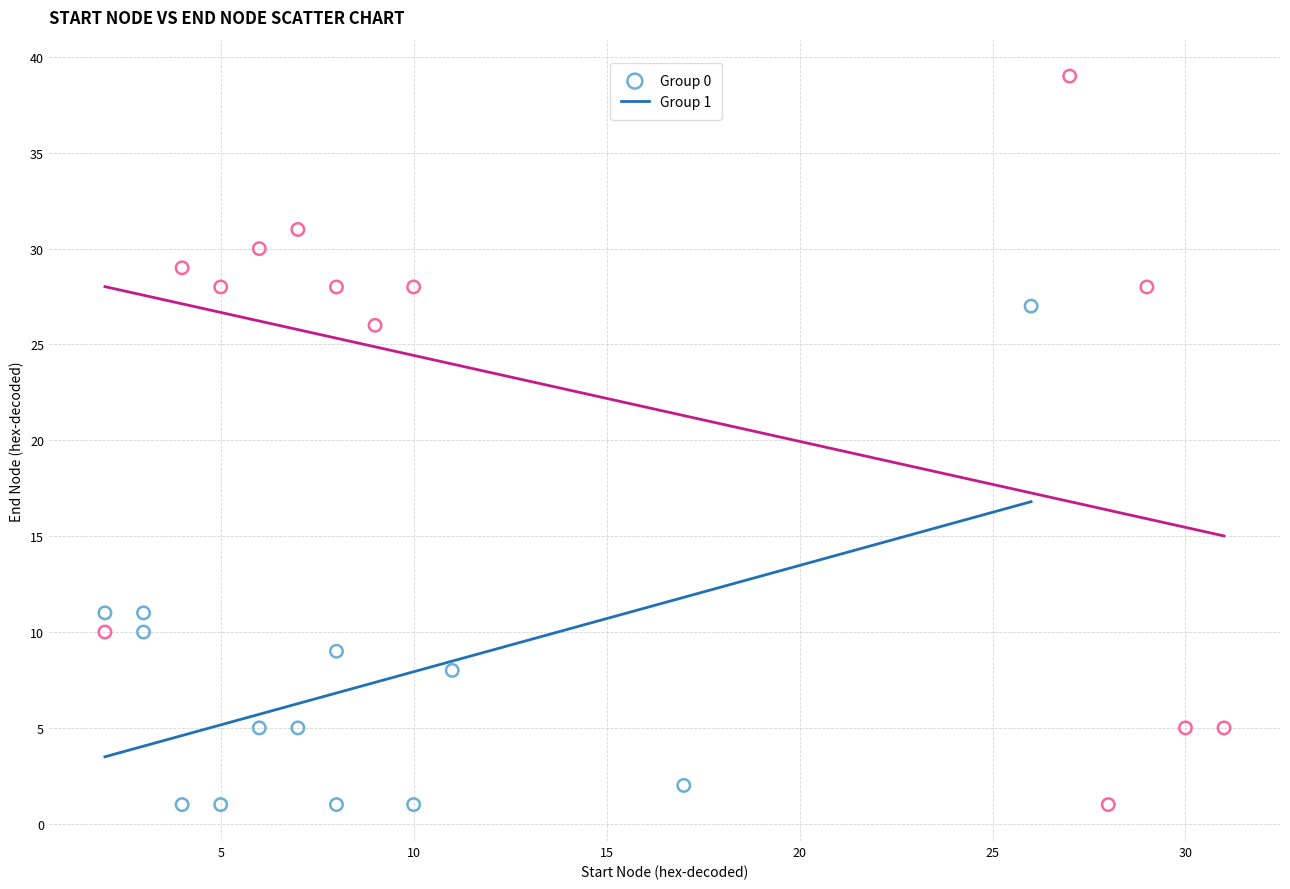

Which series reaches the maximum Y coordinate?

Group 1